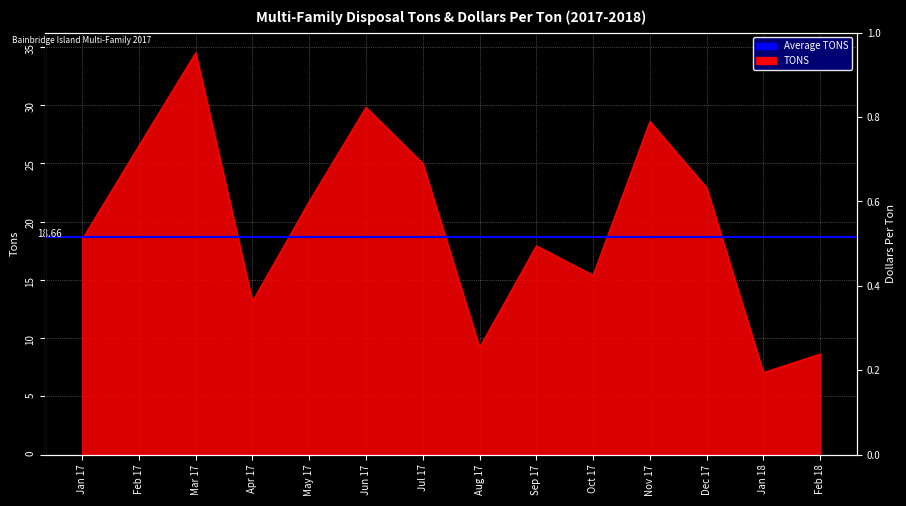

Which category has the highest value across all series?

Mar 17